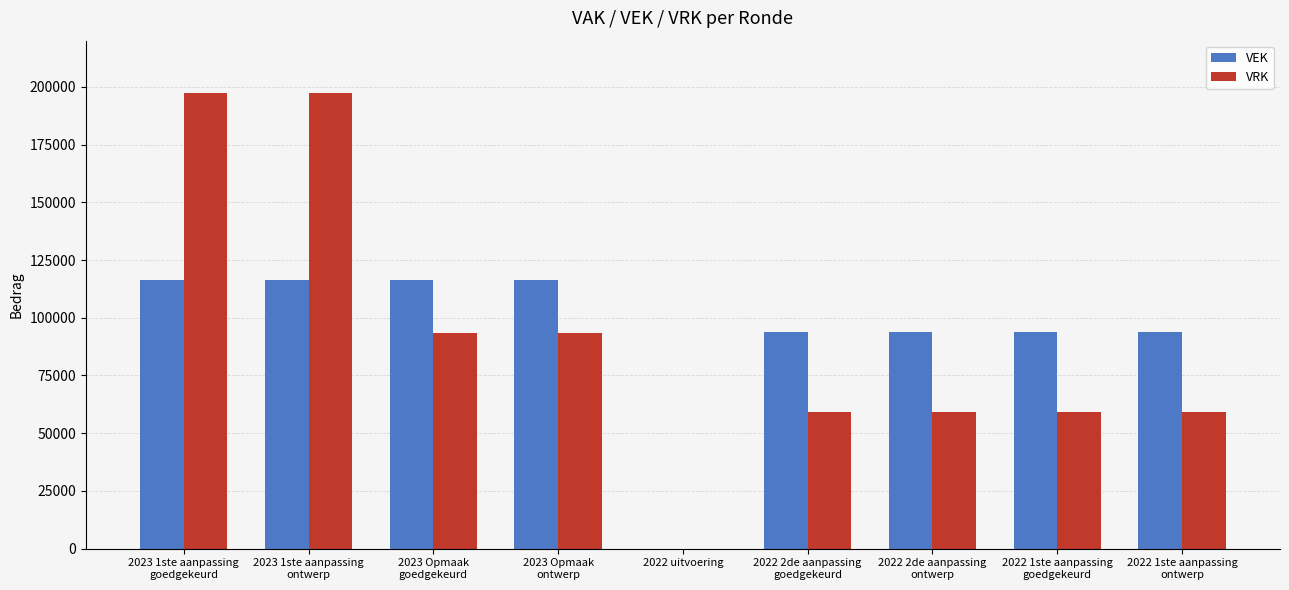

How many groups of bars are there?

9